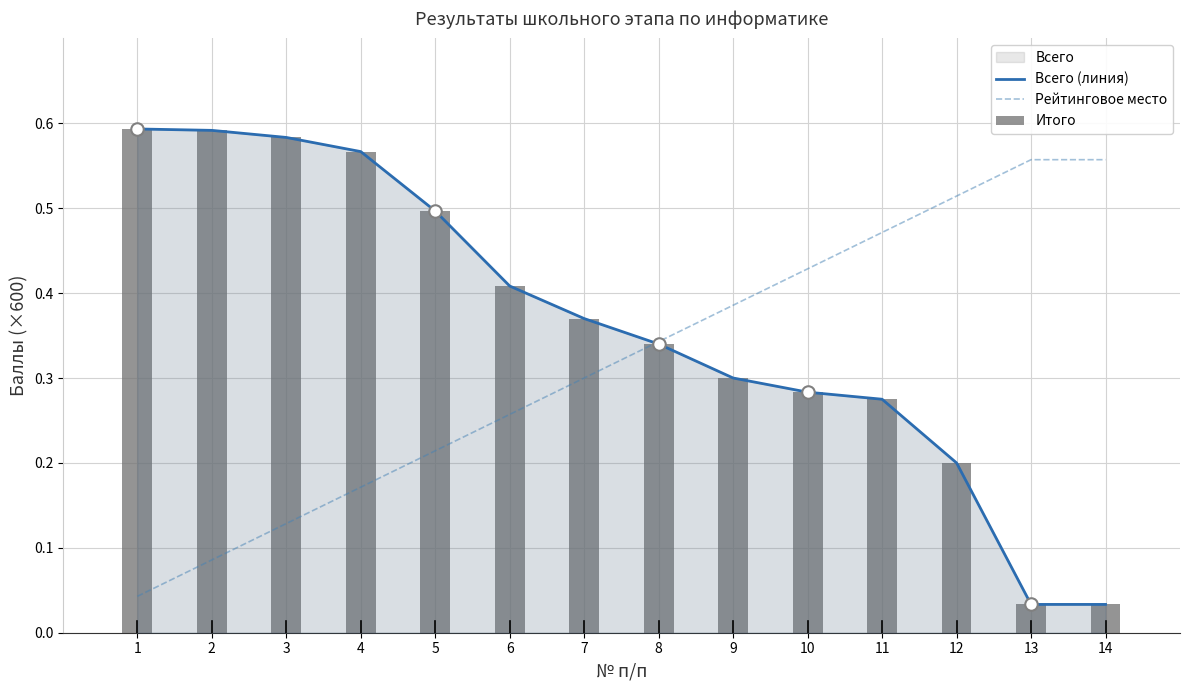

Which category has the highest value in the Итого series?

1